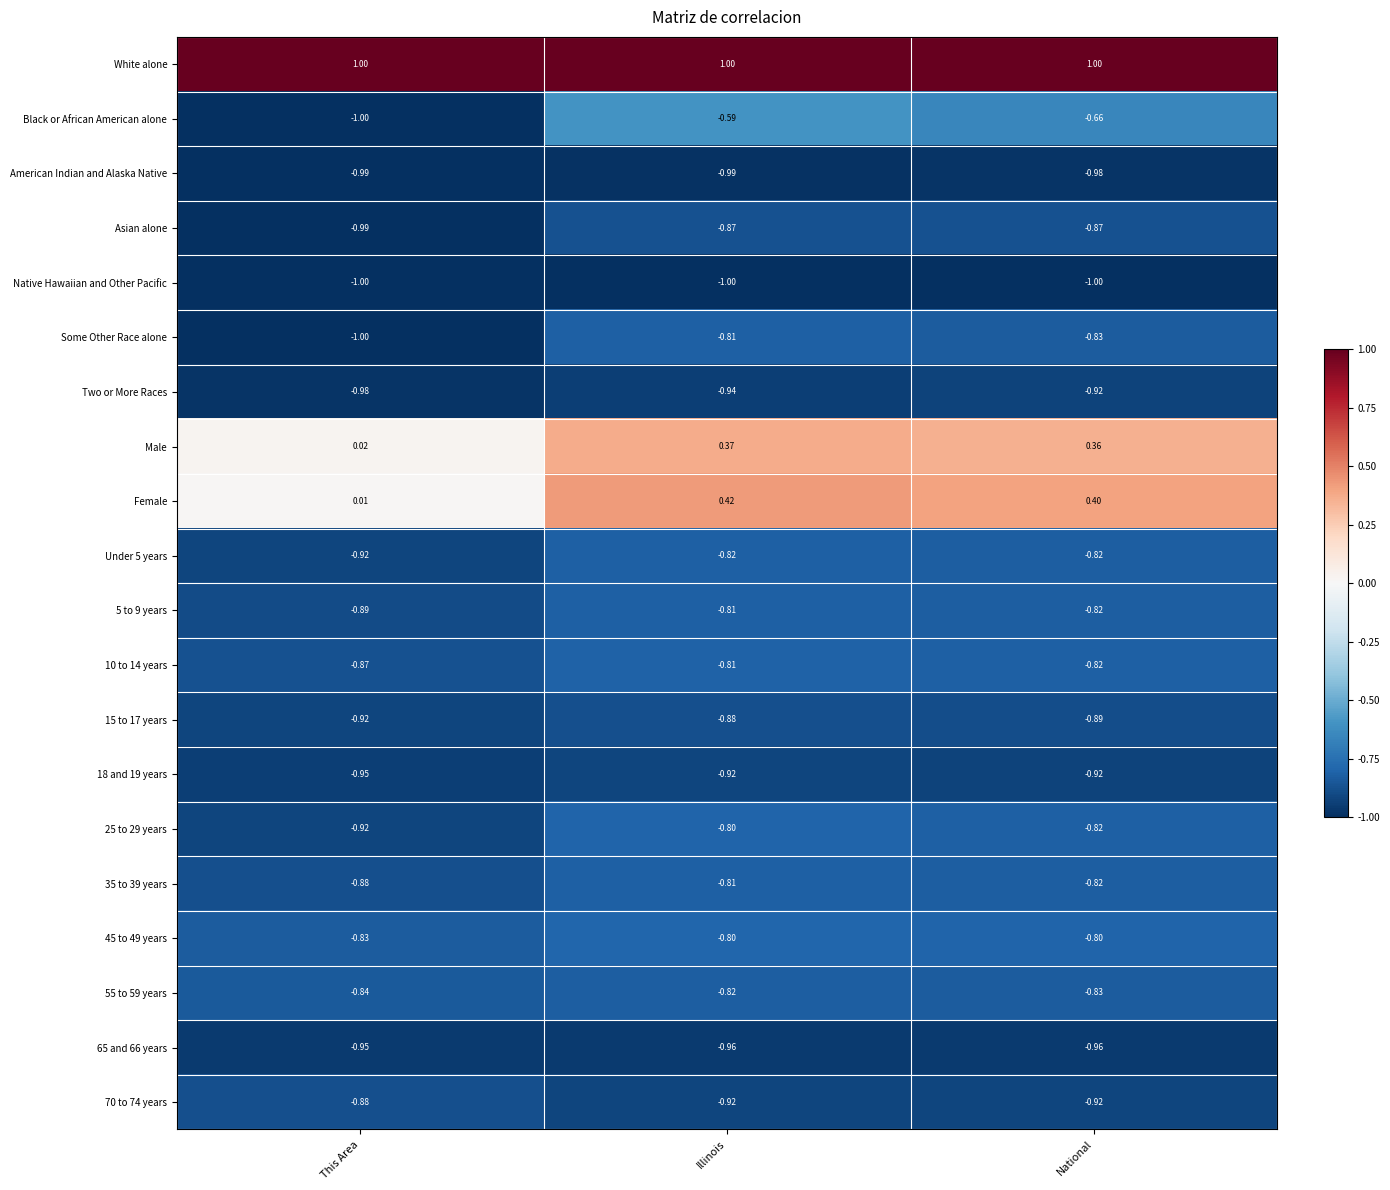

At which label does Under 5 years reach its minimum?

This Area